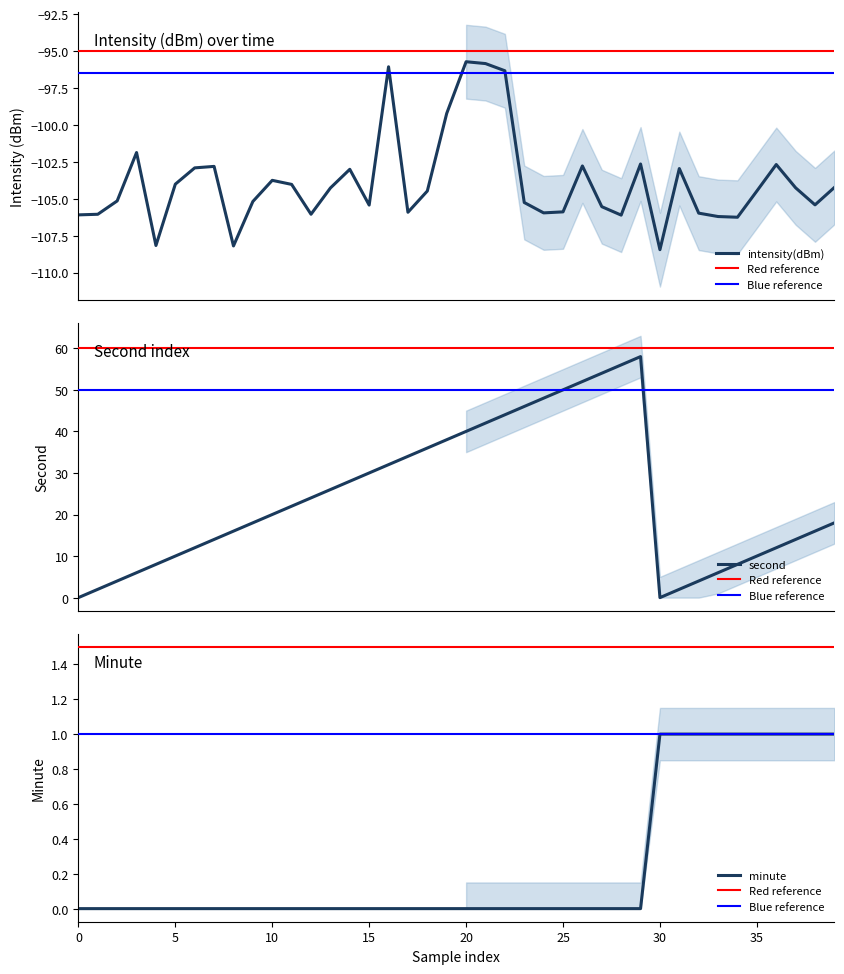

At how many categories does at least one series exceed -51?

40